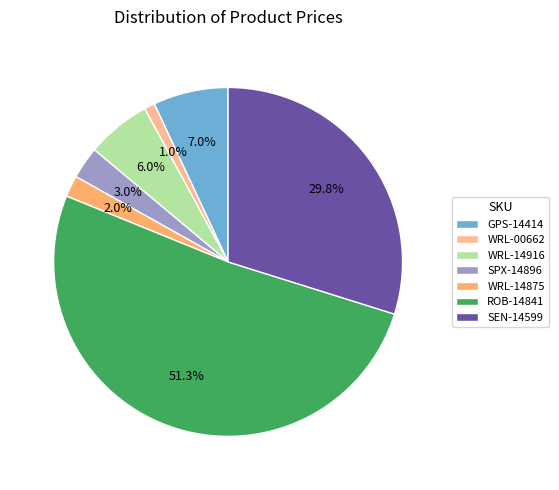

Which category has the biggest portion of the pie?

ROB-14841